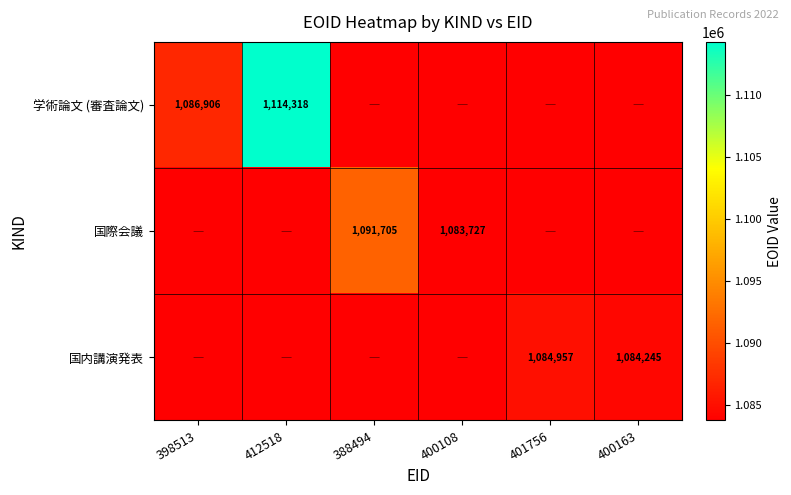

True or false: 学術論文 (審査論文) has a value of 412870 at 412518.

False